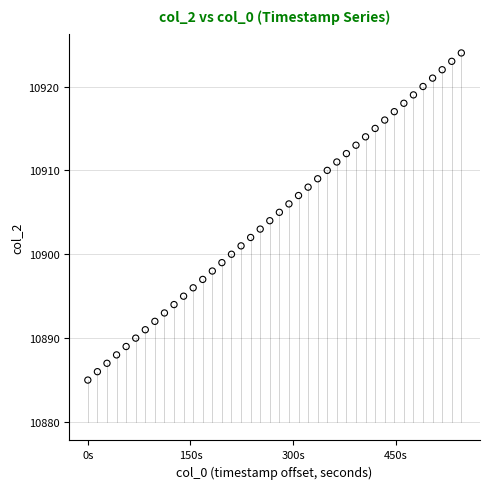

What is the range of Y values (max minus min)?

39